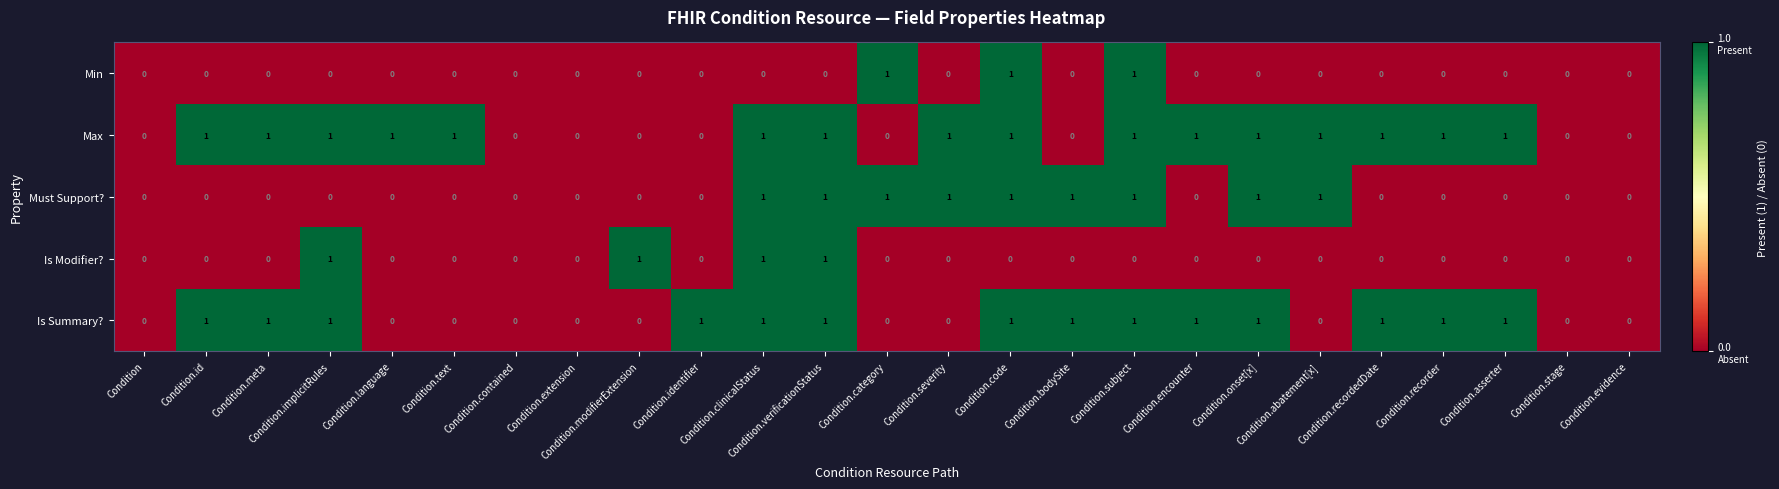

Which series has the largest total across all categories?

Max